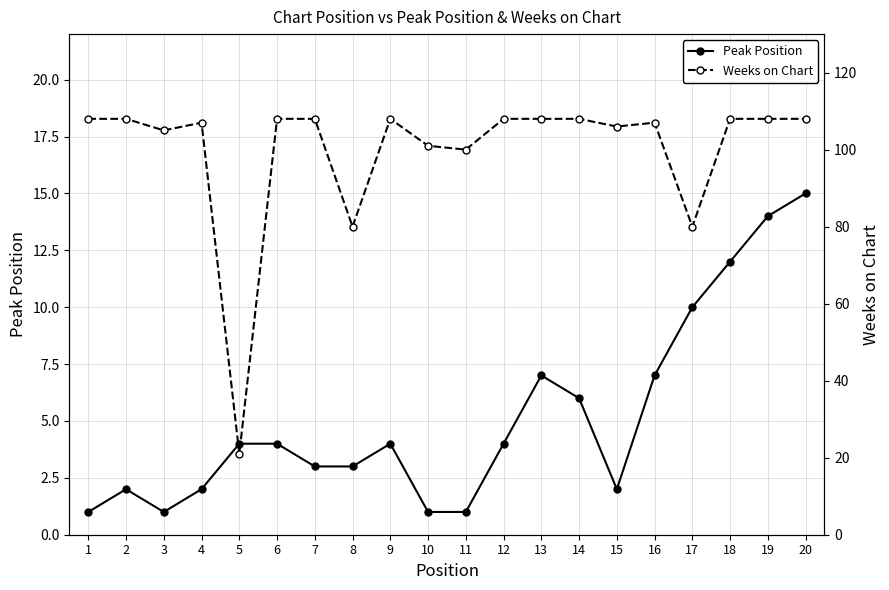

True or false: Weeks on Chart has more than 2 interior local peaks.

True